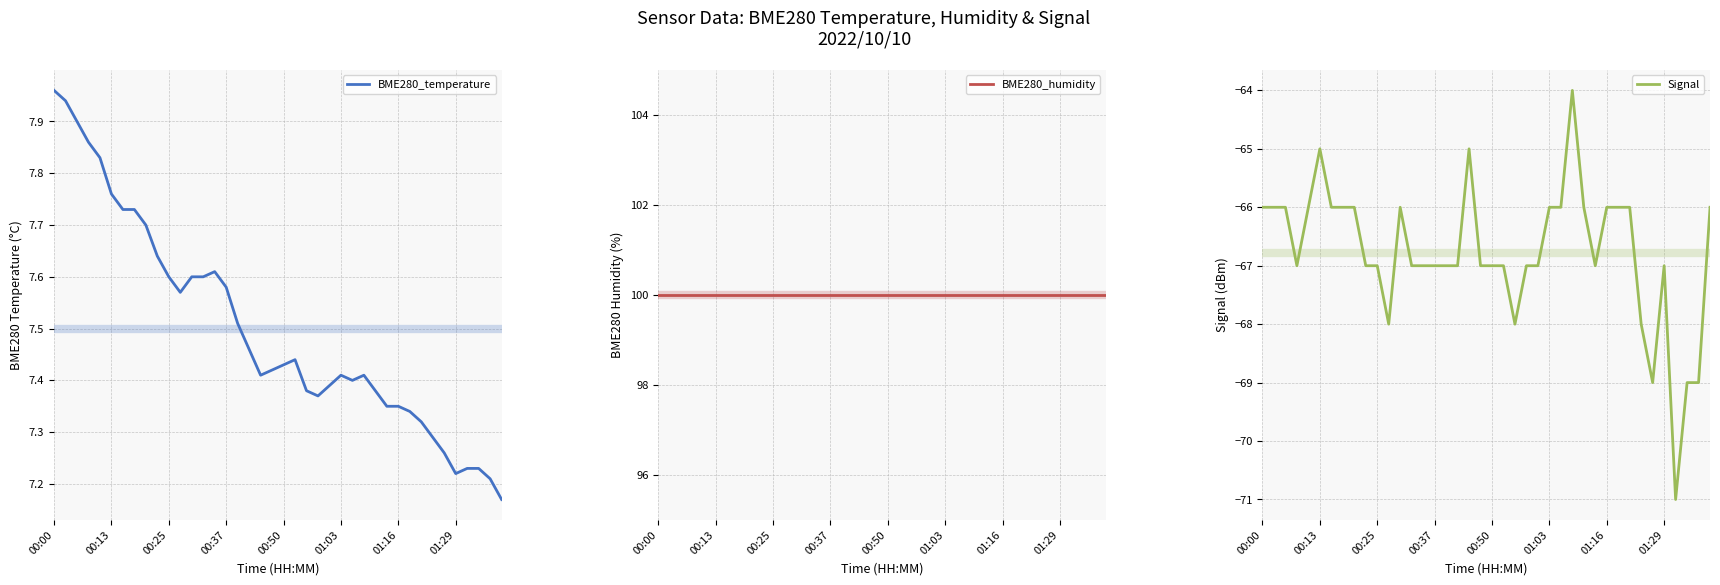

Where is the first local minimum for BME280_temperature?

11